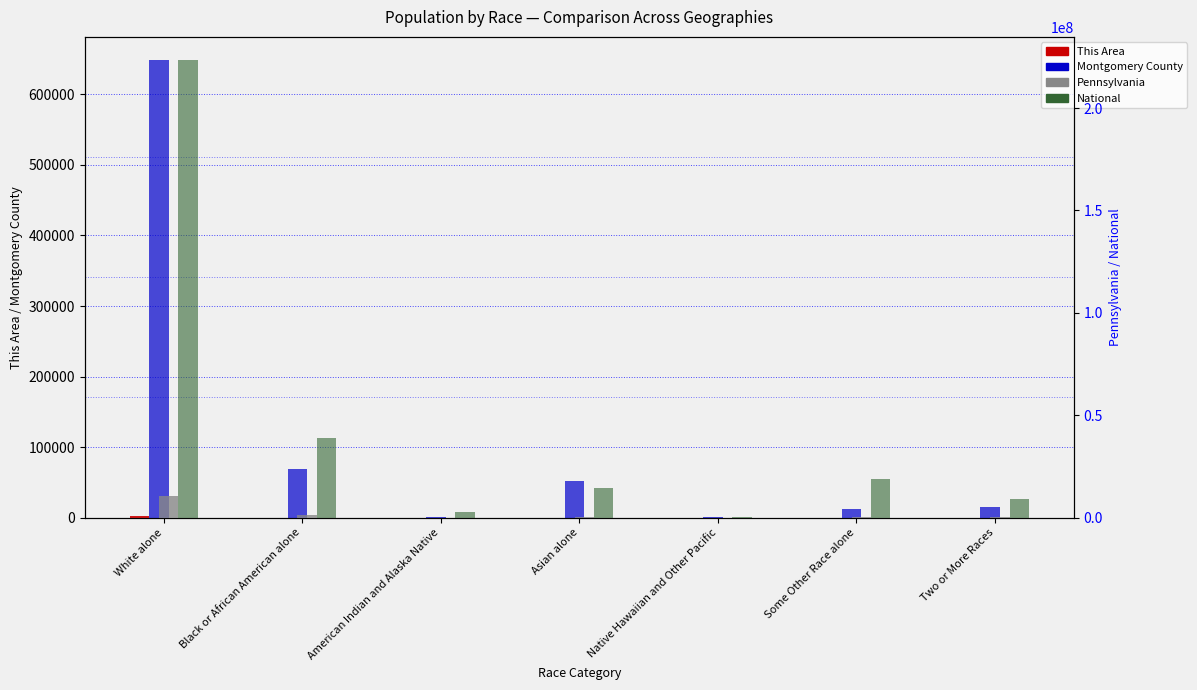

How many bars are there in each group?

4